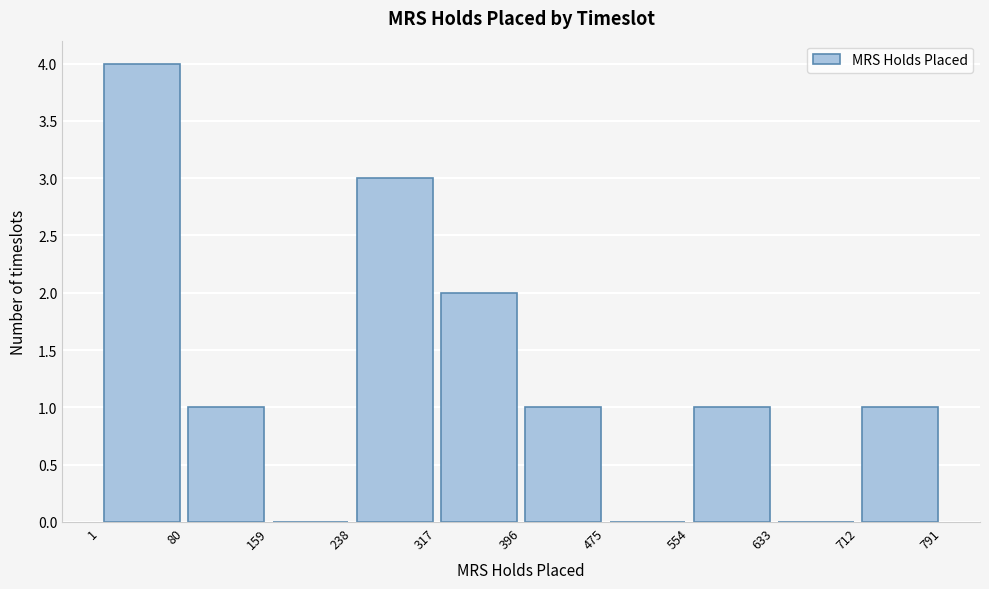

What is the height of the bar covering 238 to 317 on the x-axis? The values are not printed on the chart, so give them approximately, as read against the axis.

3